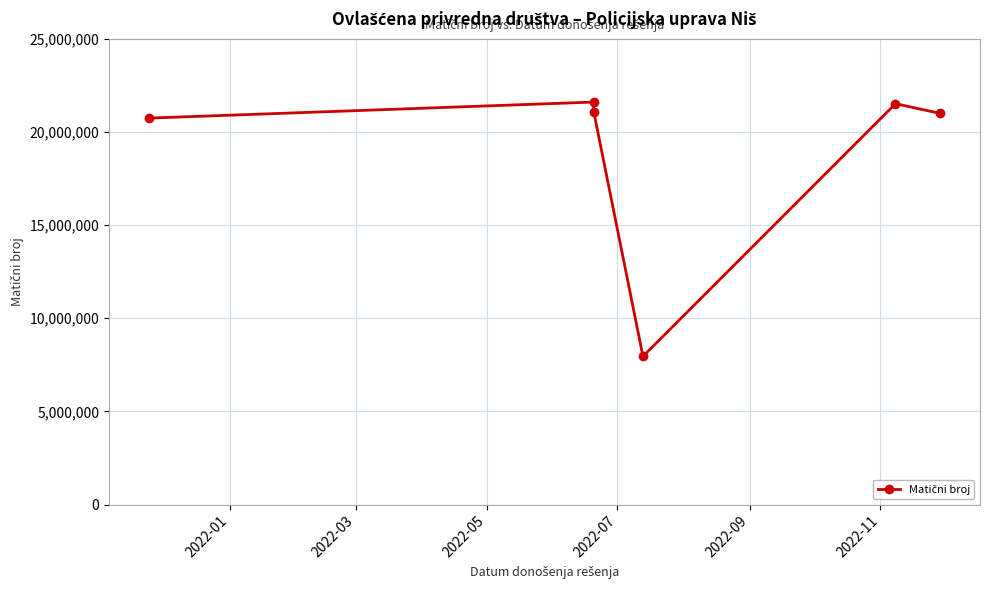

What is the change in value from 2022-07 to 2022-09?

+13560249